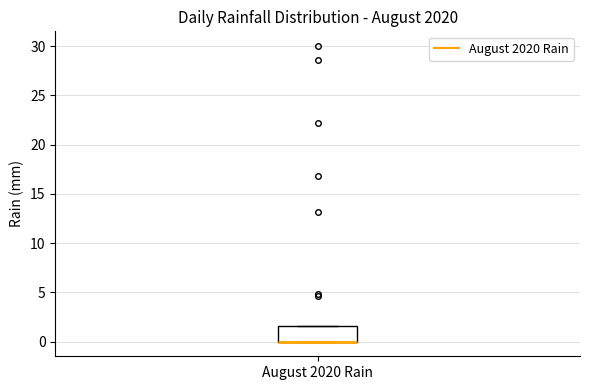

Read this box plot against the y-axis: the position of the median line, the range covered by the box, and the ends of both whiskers. The values are not printed on the chart, so give them approximately, as read against the axis.

median 0.0 (drawn on the box's lower edge), box 0.0 to 1.5, whiskers 0.0 to 1.5